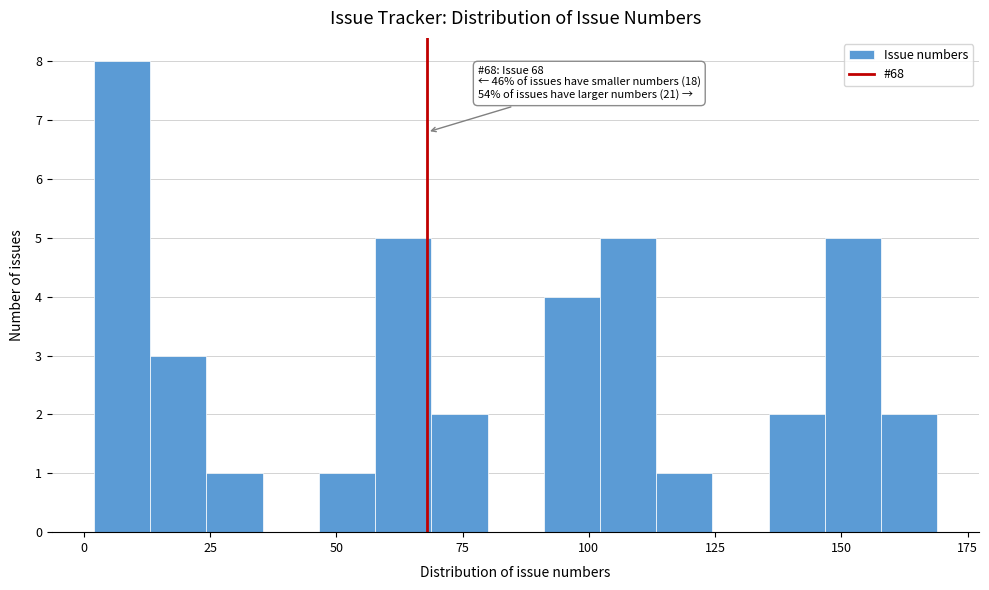

Read against the x-axis, roughly where is the centre of the tallest bar?

10